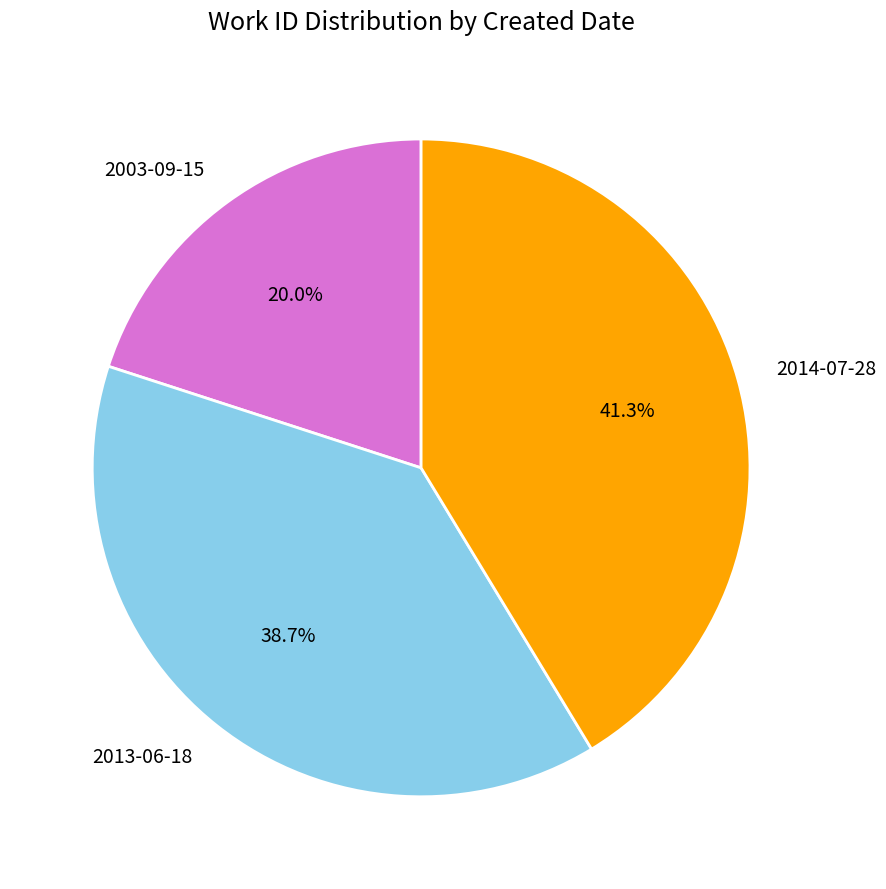

Combined, do 2013-06-18 and 2003-09-15 account for over 50%?

Yes